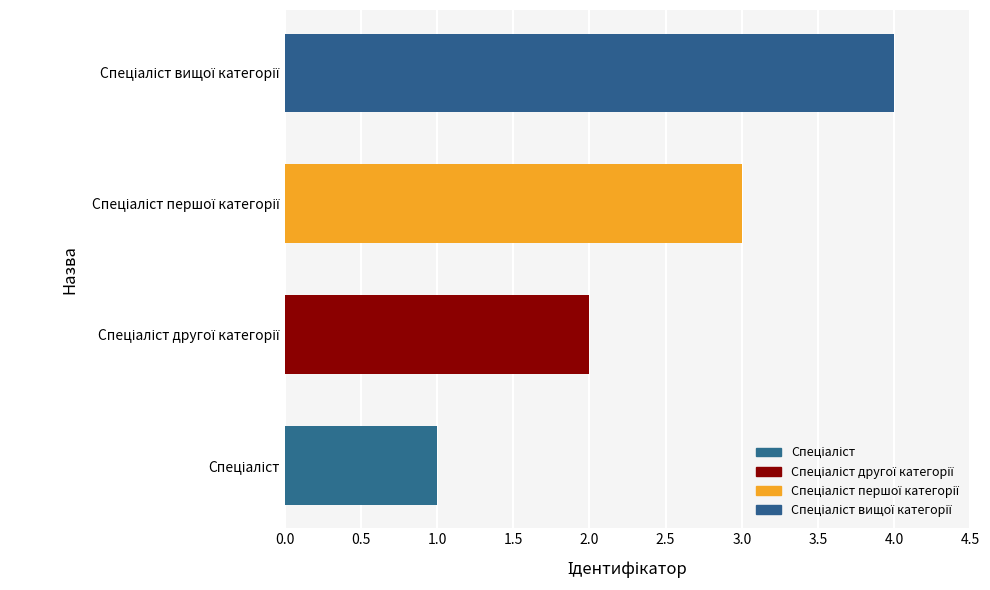

What is the maximum value shown in the chart?

4